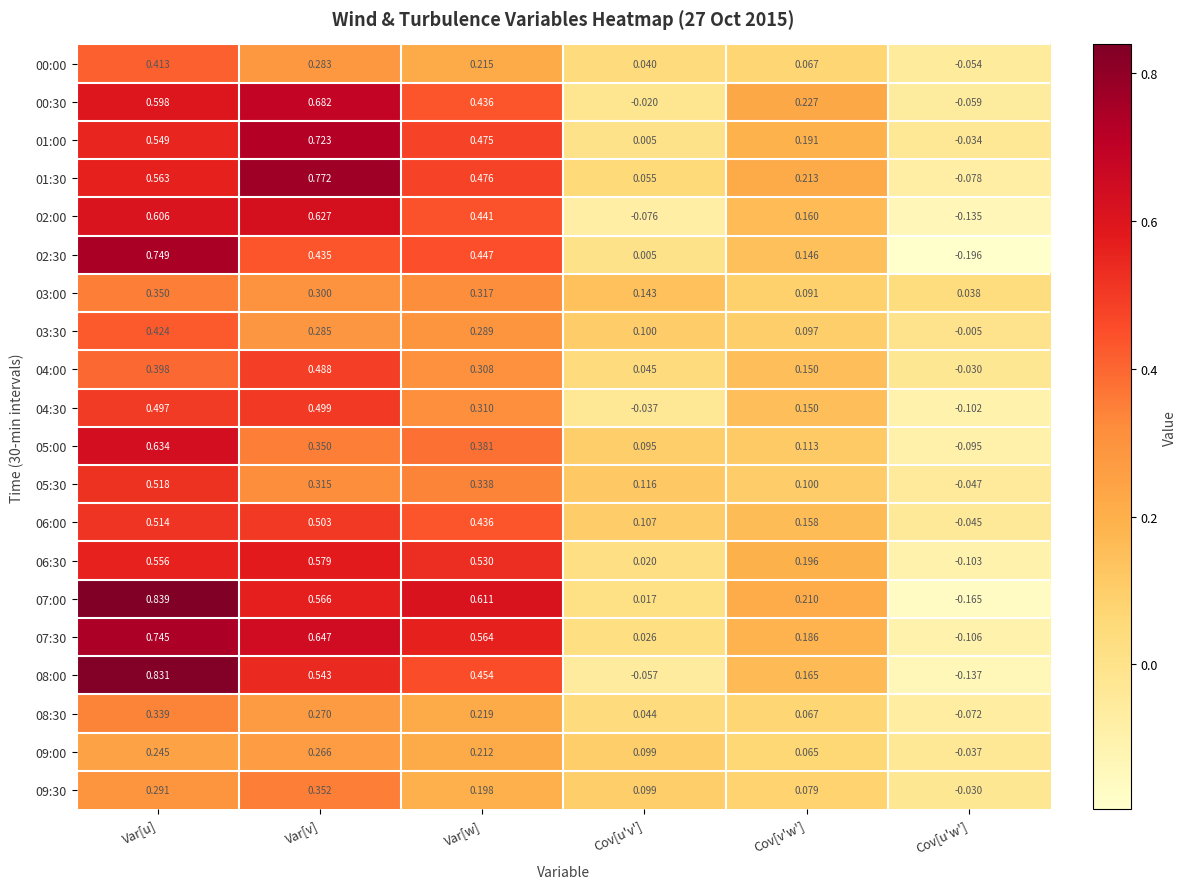

At which category does the chart reach its peak across all series?

Var[u]